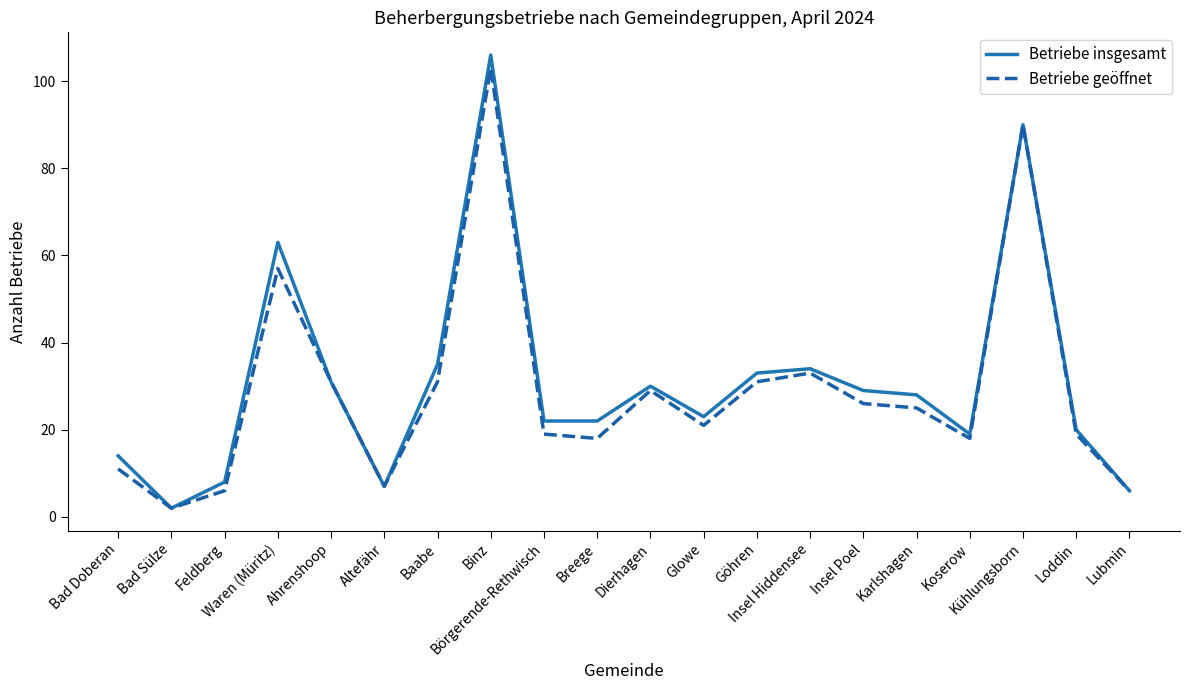

Where does the Betriebe insgesamt series first go above 28?

Waren (Müritz)